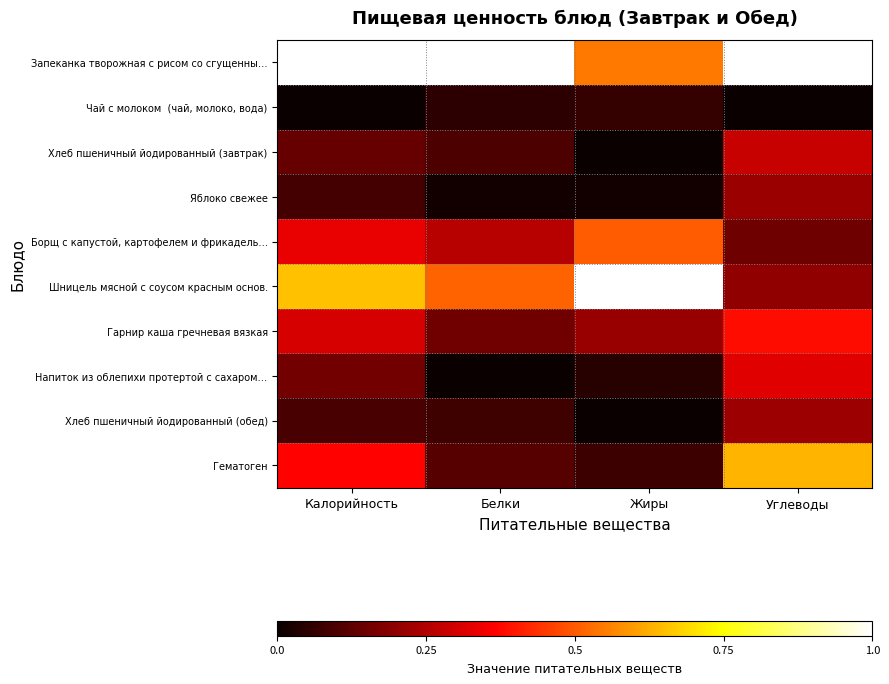

At how many categories does at least one series exceed 0?

4